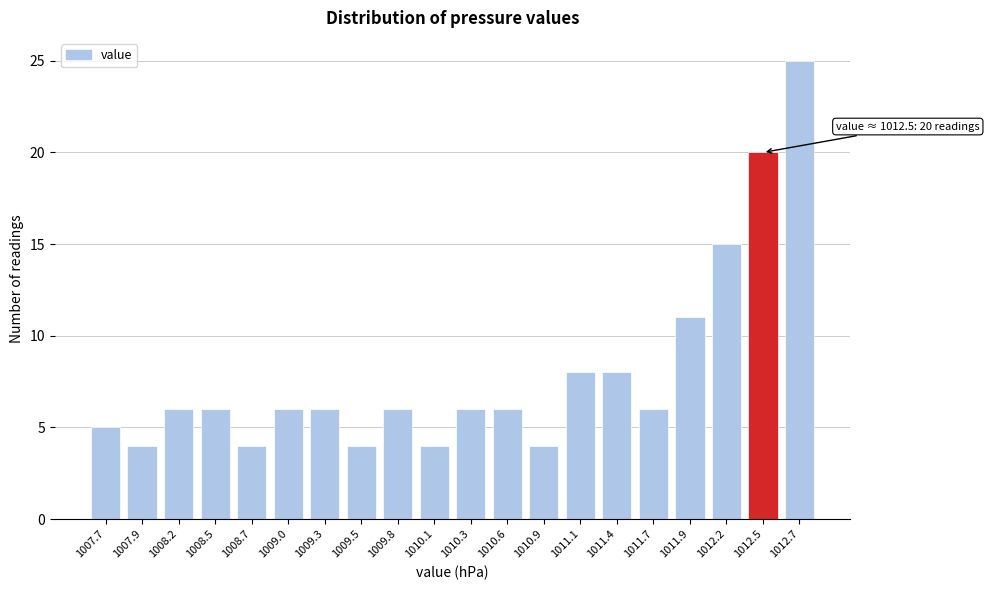

Reading left to right, list all the values displayed in this chart.

5	4	6	6	4	6	6	4	6	4	6	6	4	8	8	6	11	15	20	25